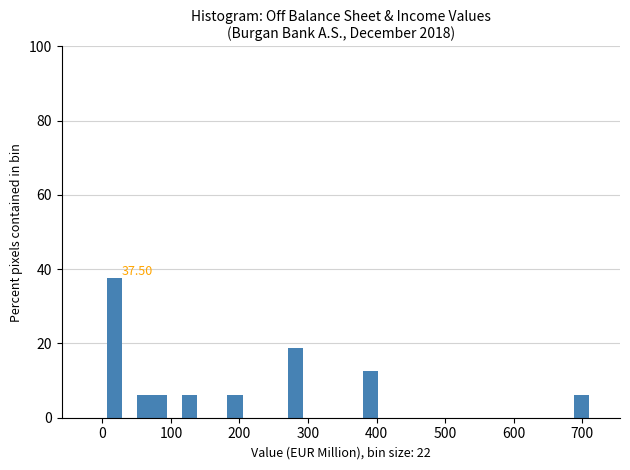

Read against the x-axis, roughly where is the centre of the tallest bar?

20